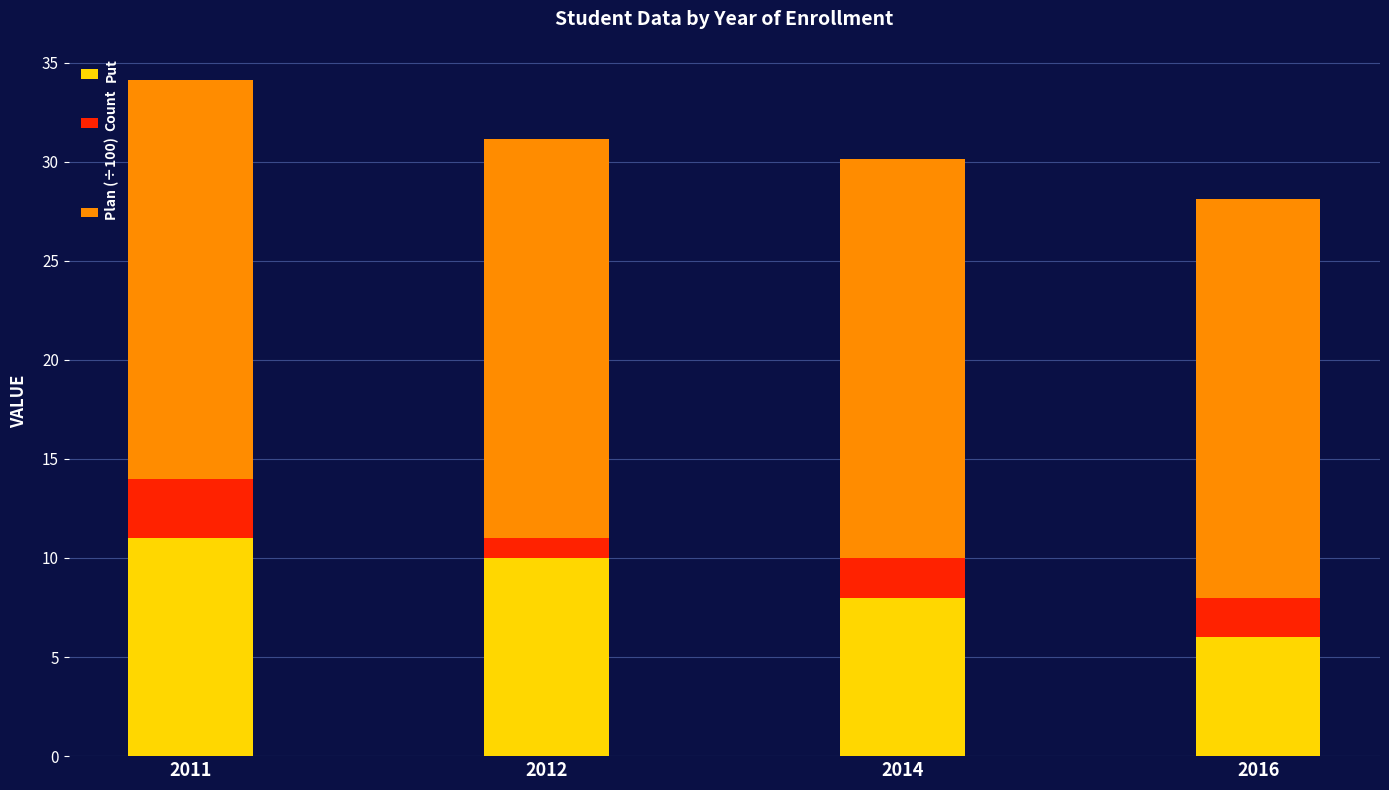

What is the total value across all series at 2014?

30.1